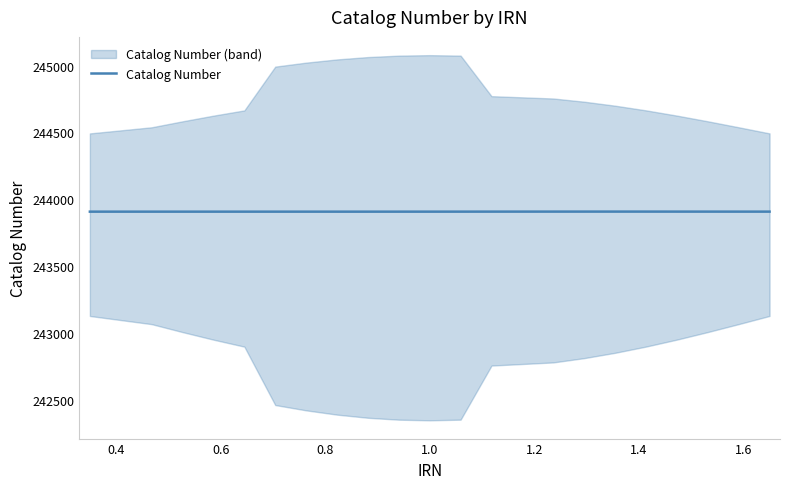

What is the lowest value of the Catalog Number series?

243907.1